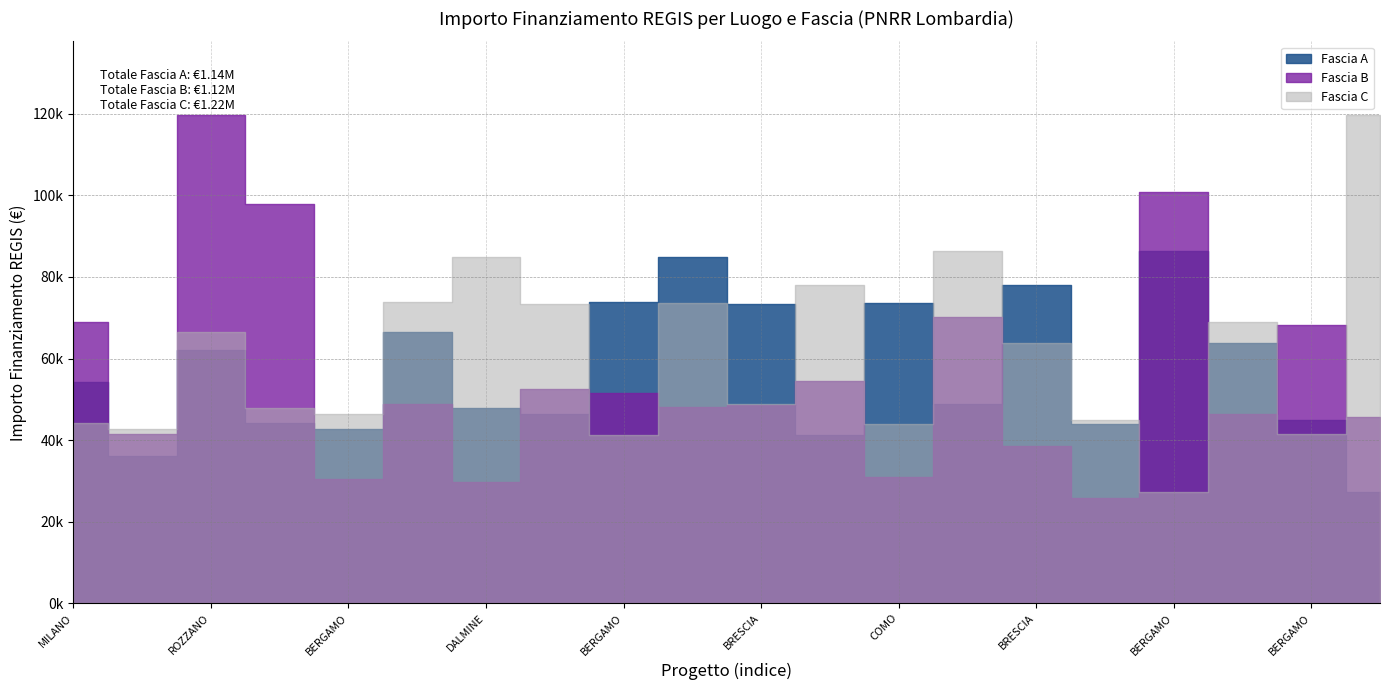

The value of Fascia B at BRESCIA is 70077.9. True or false?

True